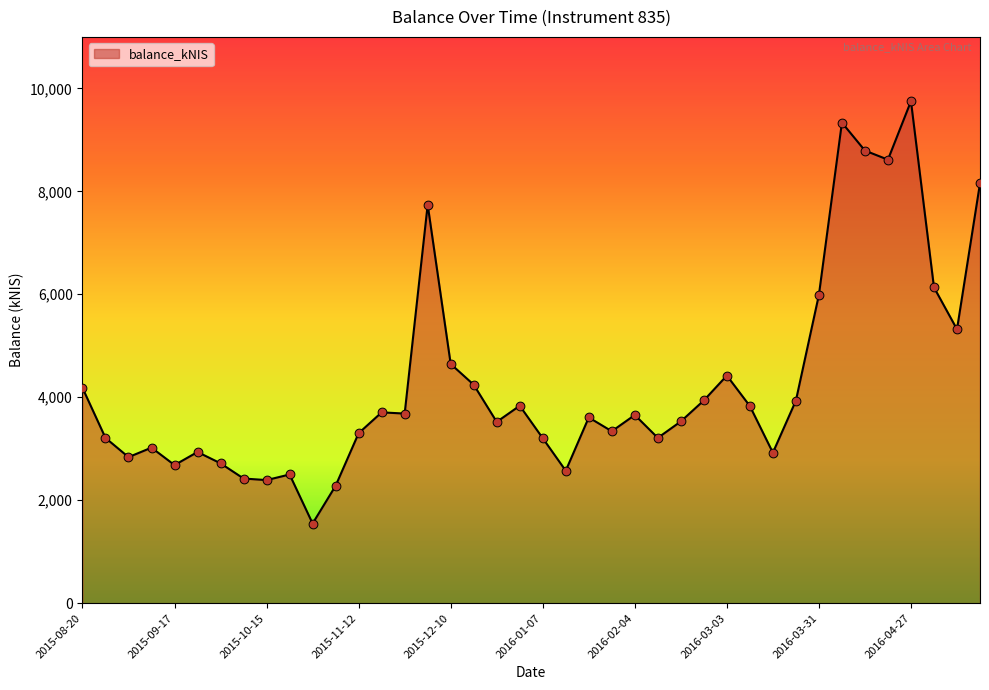

What is the minimum value shown in the chart?

1547.5